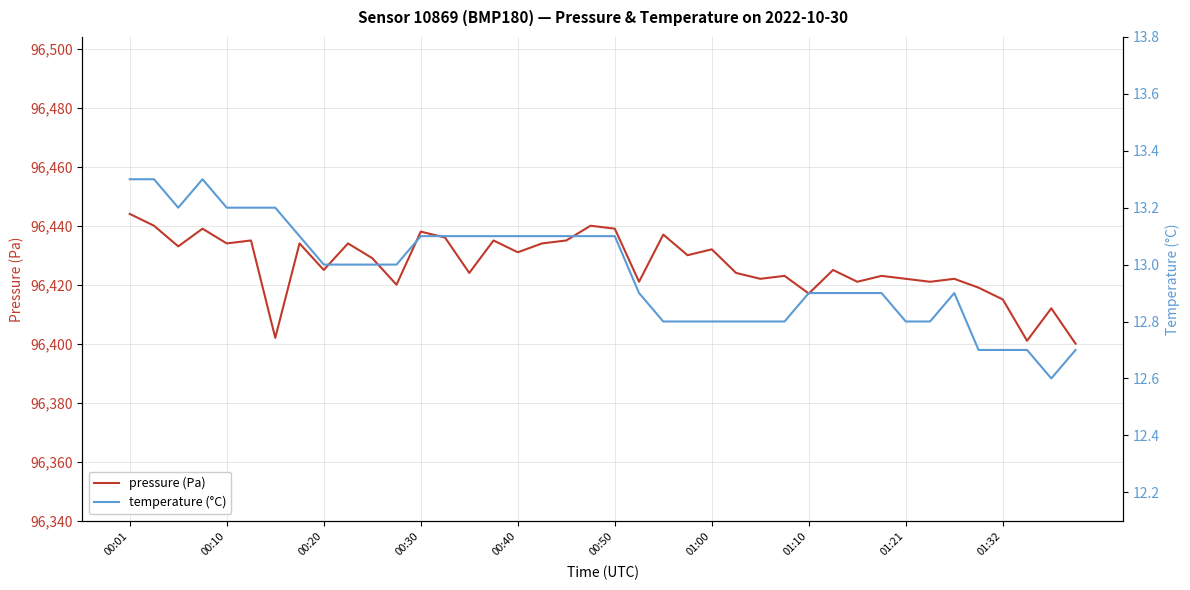

Reading left to right, transcribe all the data shown in this chart.

pressure (Pa): 96444.0	96440.0	96433.0	96439.0	96434.0	96435.0	96402.0	96434.0	96425.0	96434.0	96429.0	96420.0	96438.0	96436.0	96424.0	96435.0	96431.0	96434.0	96435.0	96440.0	96439.0	96421.0	96437.0	96430.0	96432.0	96424.0	96422.0	96423.0	96417.0	96425.0	96421.0	96423.0	96422.0	96421.0	96422.0	96419.0	96415.0	96401.0	96412.0	96400.0
temperature (°C): 13.3	13.3	13.2	13.3	13.2	13.2	13.2	13.1	13.0	13.0	13.0	13.0	13.1	13.1	13.1	13.1	13.1	13.1	13.1	13.1	13.1	12.9	12.8	12.8	12.8	12.8	12.8	12.8	12.9	12.9	12.9	12.9	12.8	12.8	12.9	12.7	12.7	12.7	12.6	12.7